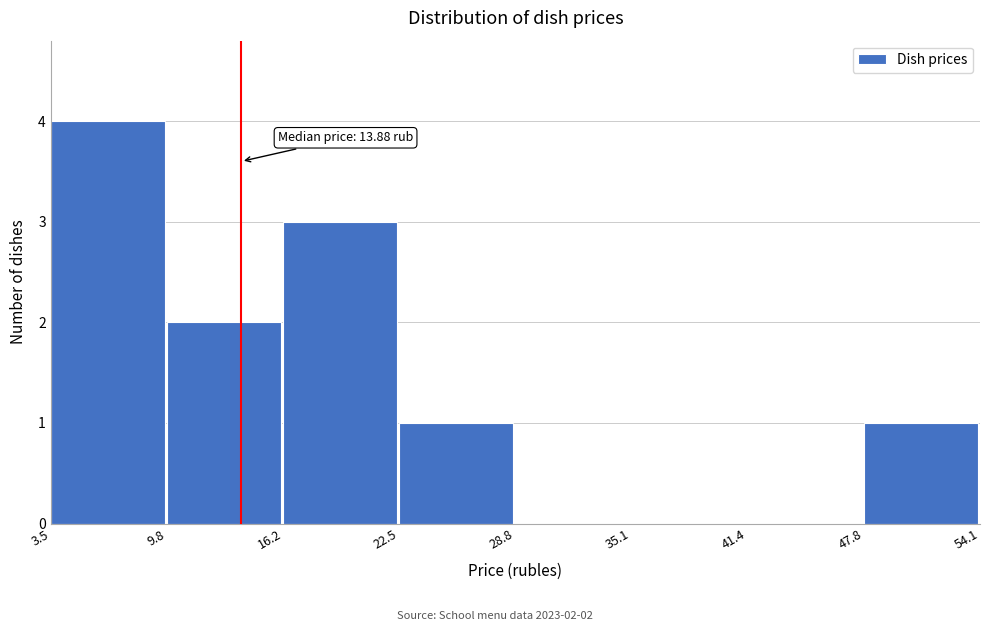

Which range on the x-axis has the tallest bar?

3.5 to 9.8